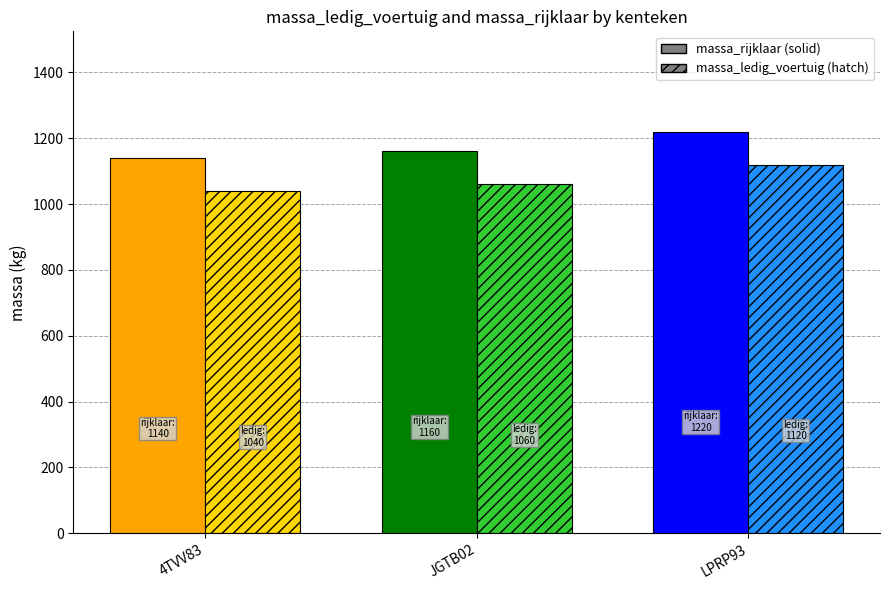

Which label corresponds to the largest value in the chart?

LPRP93